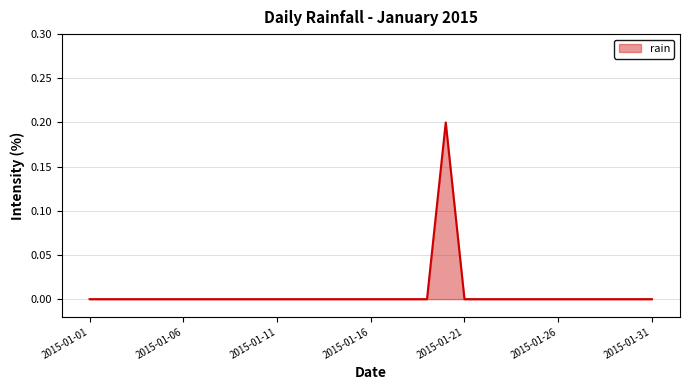

At which category does the chart reach its minimum across all series?

2015-01-01